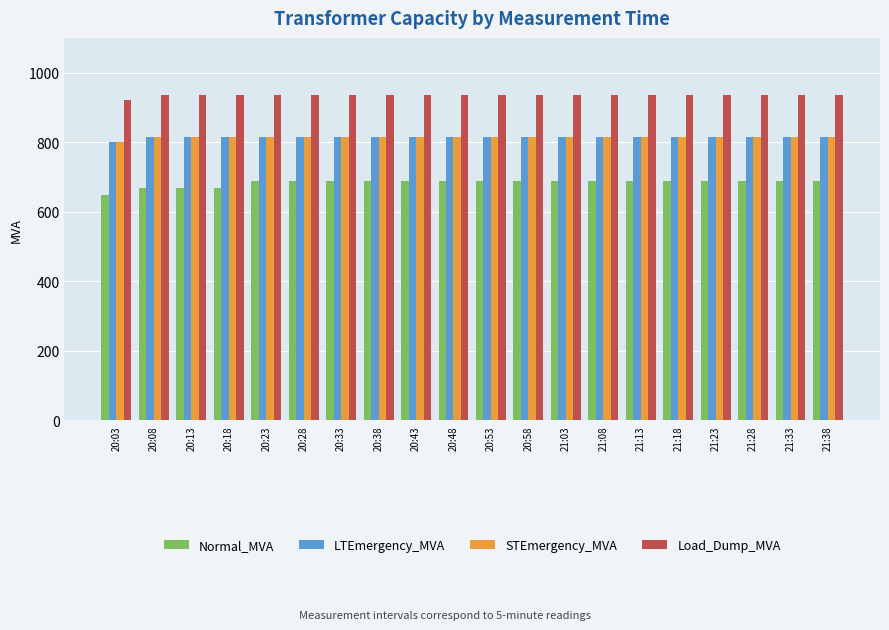

Reading right to left, extract all data points from this chart.

Normal_MVA: 21:38=688	21:33=688	21:28=688	21:23=688	21:18=688	21:13=688	21:08=688	21:03=688	20:58=688	20:53=688	20:48=688	20:43=688	20:38=688	20:33=688	20:28=688	20:23=688	20:18=668	20:13=668	20:08=668	20:03=647
LTEmergency_MVA: 21:38=814	21:33=814	21:28=814	21:23=814	21:18=814	21:13=814	21:08=814	21:03=814	20:58=814	20:53=814	20:48=814	20:43=814	20:38=814	20:33=814	20:28=814	20:23=814	20:18=814	20:13=814	20:08=814	20:03=801
STEmergency_MVA: 21:38=814	21:33=814	21:28=814	21:23=814	21:18=814	21:13=814	21:08=814	21:03=814	20:58=814	20:53=814	20:48=814	20:43=814	20:38=814	20:33=814	20:28=814	20:23=814	20:18=814	20:13=814	20:08=814	20:03=801
Load_Dump_MVA: 21:38=936	21:33=936	21:28=936	21:23=936	21:18=936	21:13=936	21:08=936	21:03=936	20:58=936	20:53=936	20:48=936	20:43=936	20:38=936	20:33=936	20:28=936	20:23=936	20:18=936	20:13=936	20:08=936	20:03=921